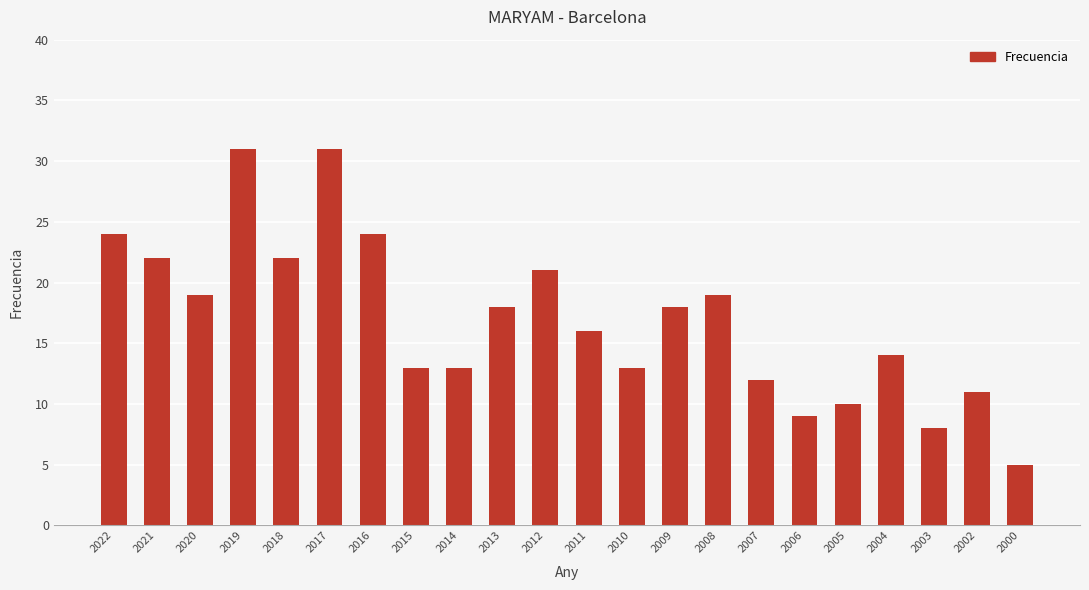

How many data points does each series have?

22